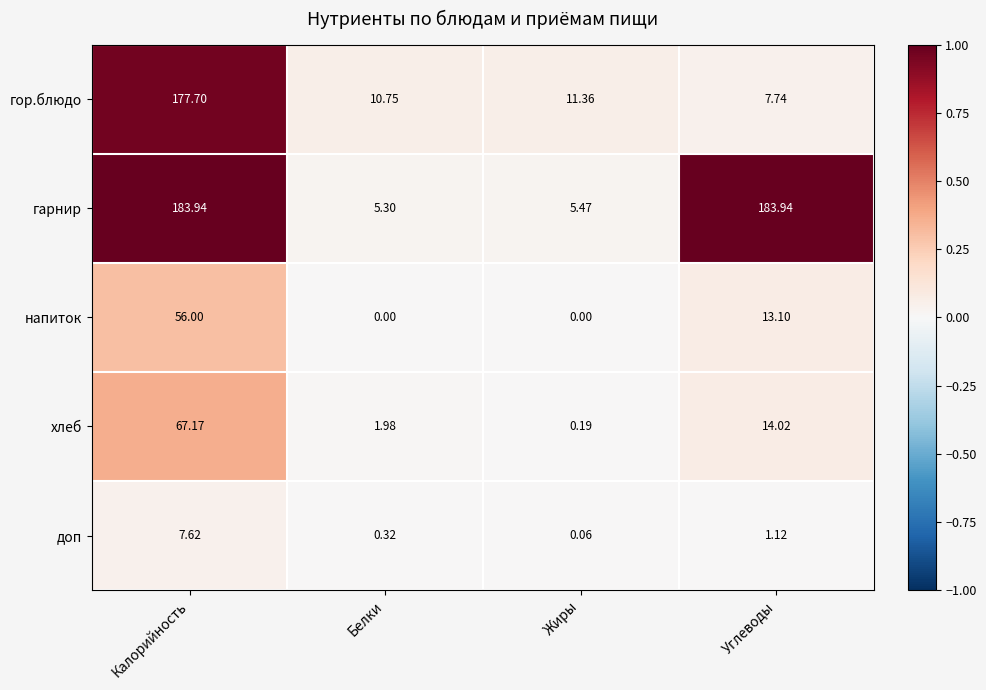

At which label does доп reach its minimum?

Жиры